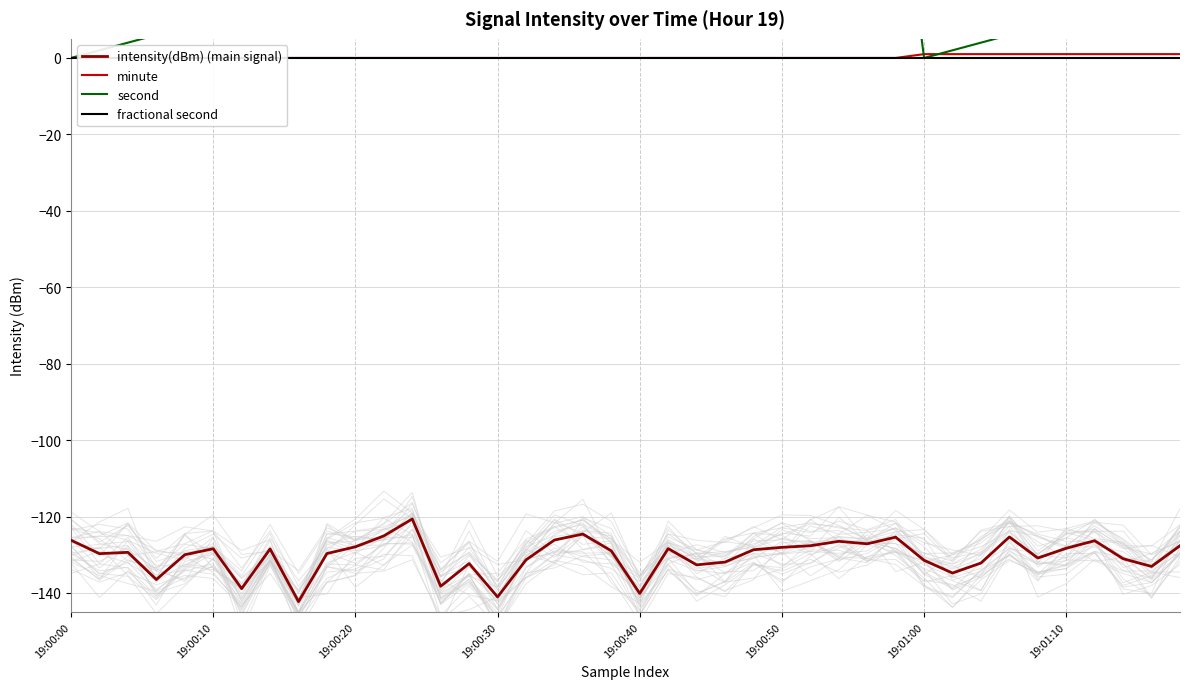

What is the sum of all intensity(dBm) (main signal) values?

-5213.3